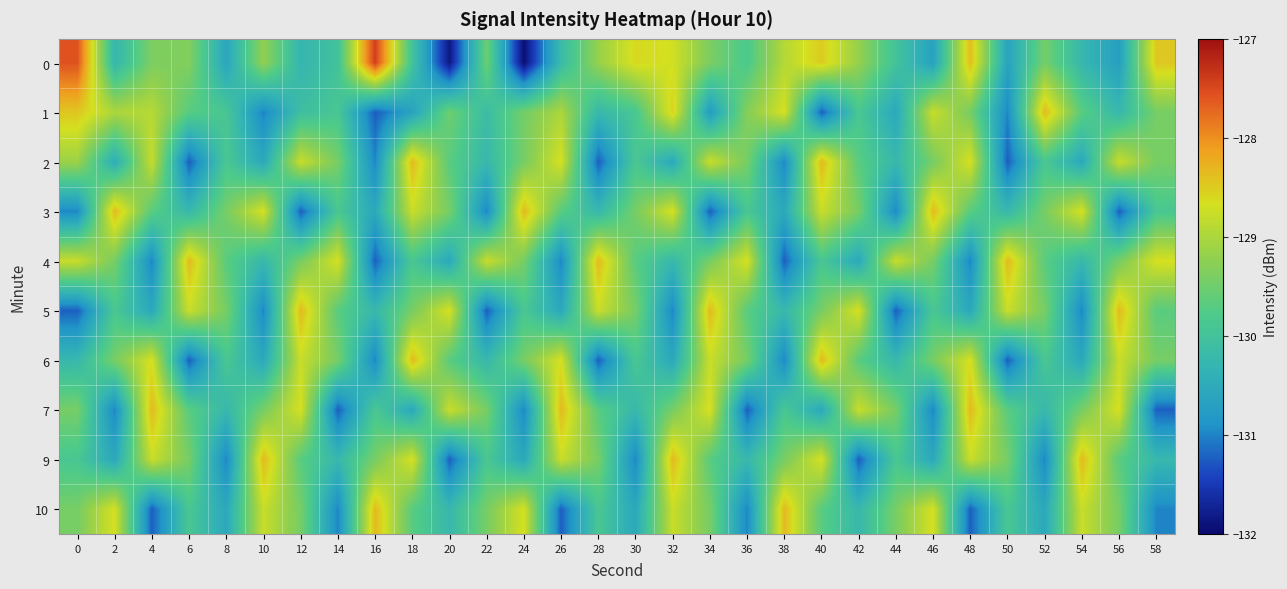

At how many categories does at least one series exceed -129?

29